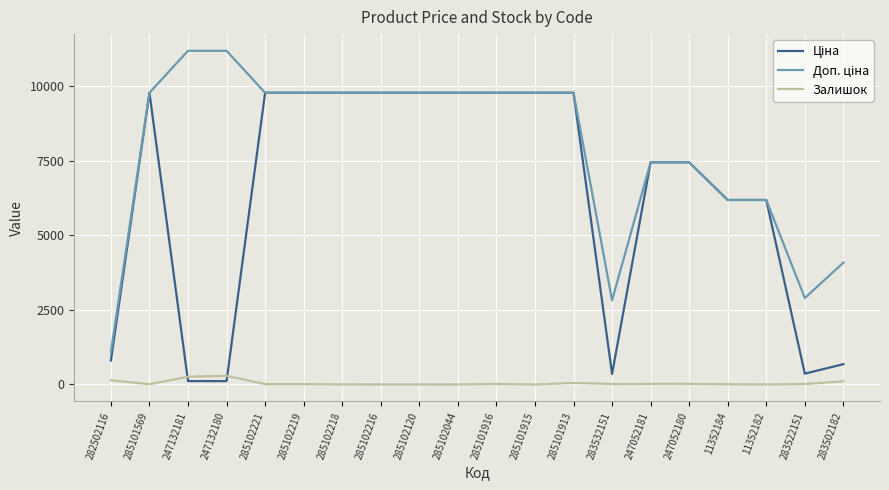

What is the spread (max minus min) of values at 247052181?

7424.6